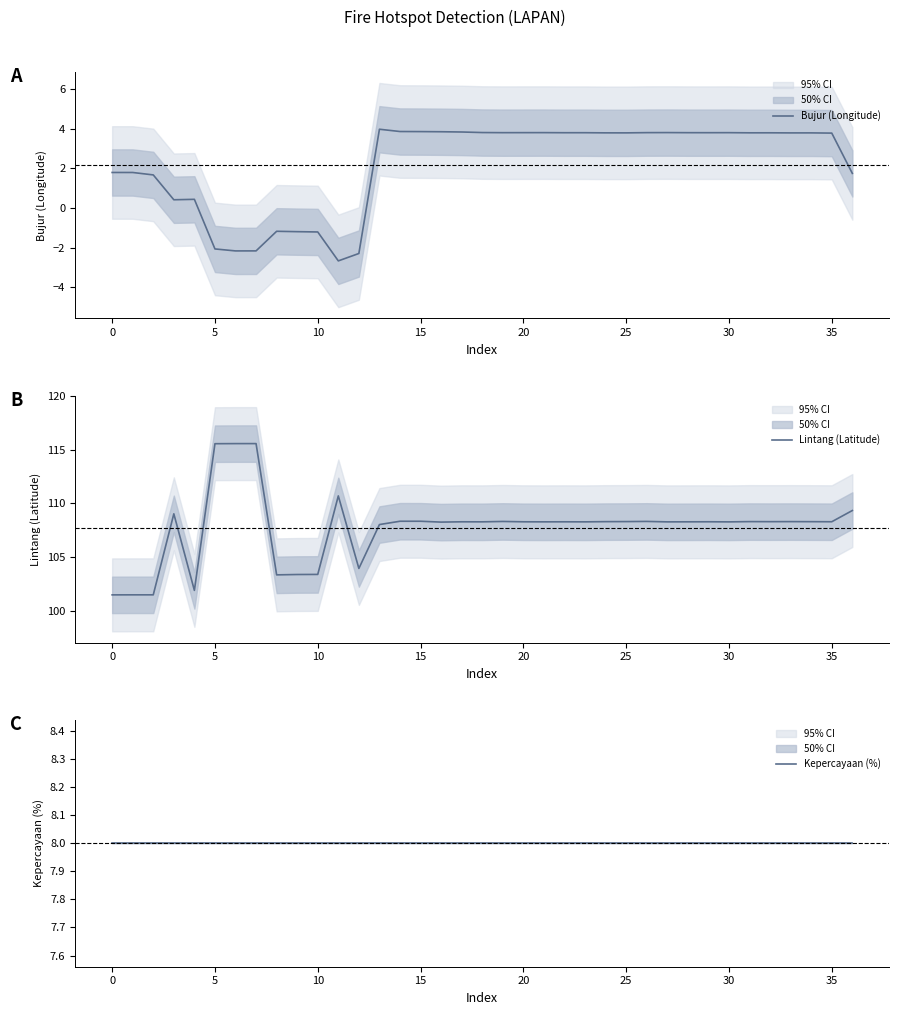

What is the minimum value for Bujur (Longitude)?

-2.7